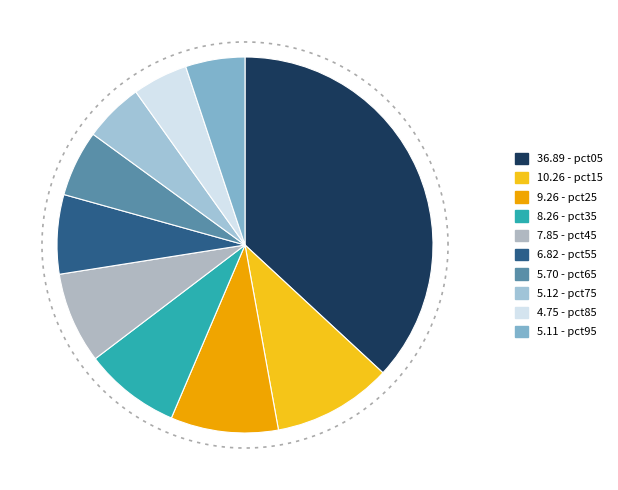

Is the sum of pct65 and pct95 greater than half?

No